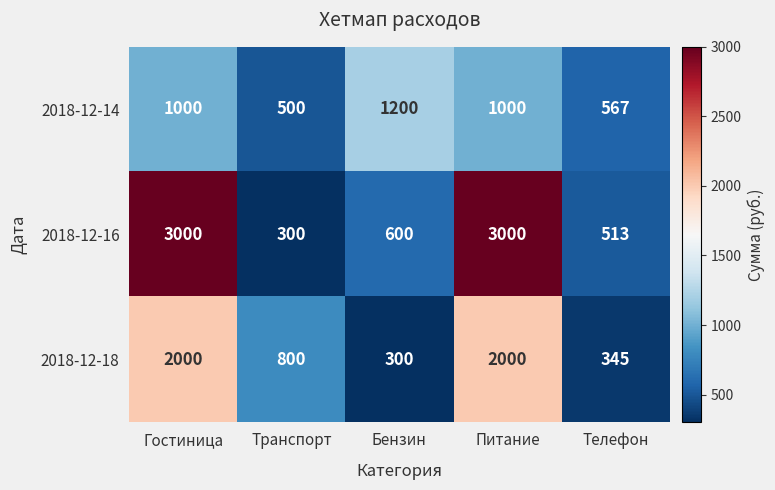

The 2018-12-14 series shows 500 at Транспорт. True or false?

True